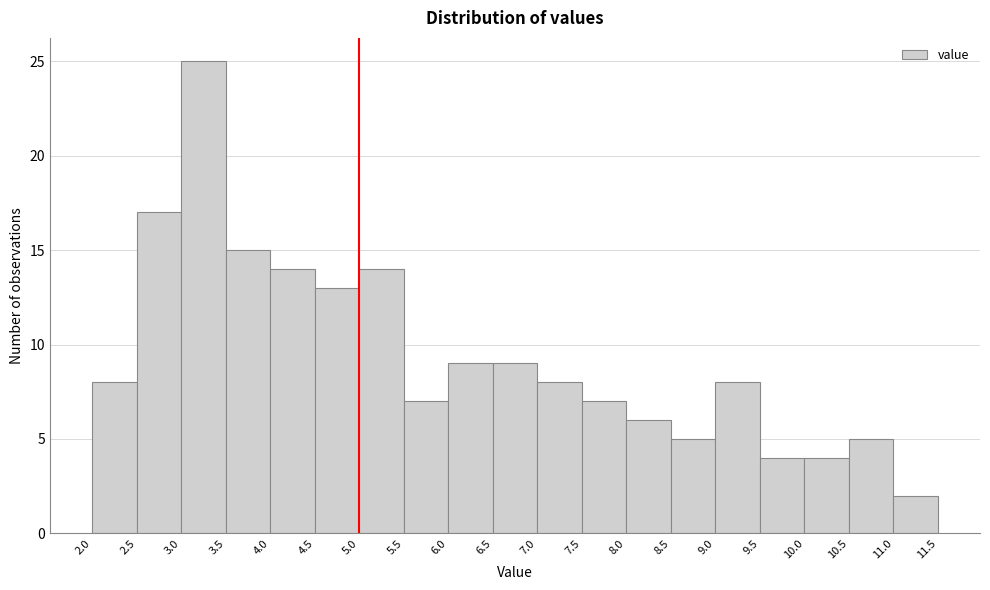

Reading left to right, transcribe this chart: for each bar, give the range it covers on the x-axis and its height. The values are not printed on the chart, so give them approximately, as read against the axis.

2.0 to 2.5: 8
2.5 to 3.0: 17
3.0 to 3.5: 25
3.5 to 4.0: 15
4.0 to 4.5: 14
4.5 to 5.0: 13
5.0 to 5.5: 14
5.5 to 6.0: 7
6.0 to 6.5: 9
6.5 to 7.0: 9
7.0 to 7.5: 8
7.5 to 8.0: 7
8.0 to 8.5: 6
8.5 to 9.0: 5
9.0 to 9.5: 8
9.5 to 10.0: 4
10.0 to 10.5: 4
10.5 to 11.0: 5
11.0 to 11.5: 2